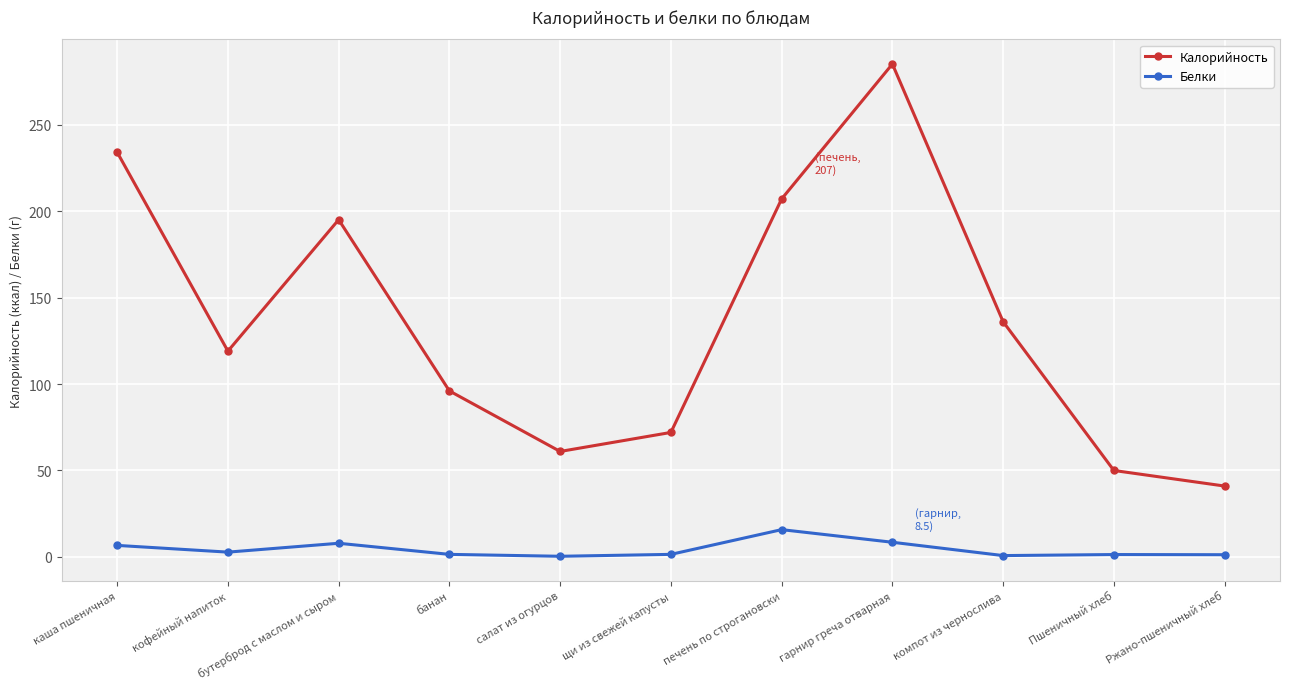

Which series has the widest spread of values?

Калорийность